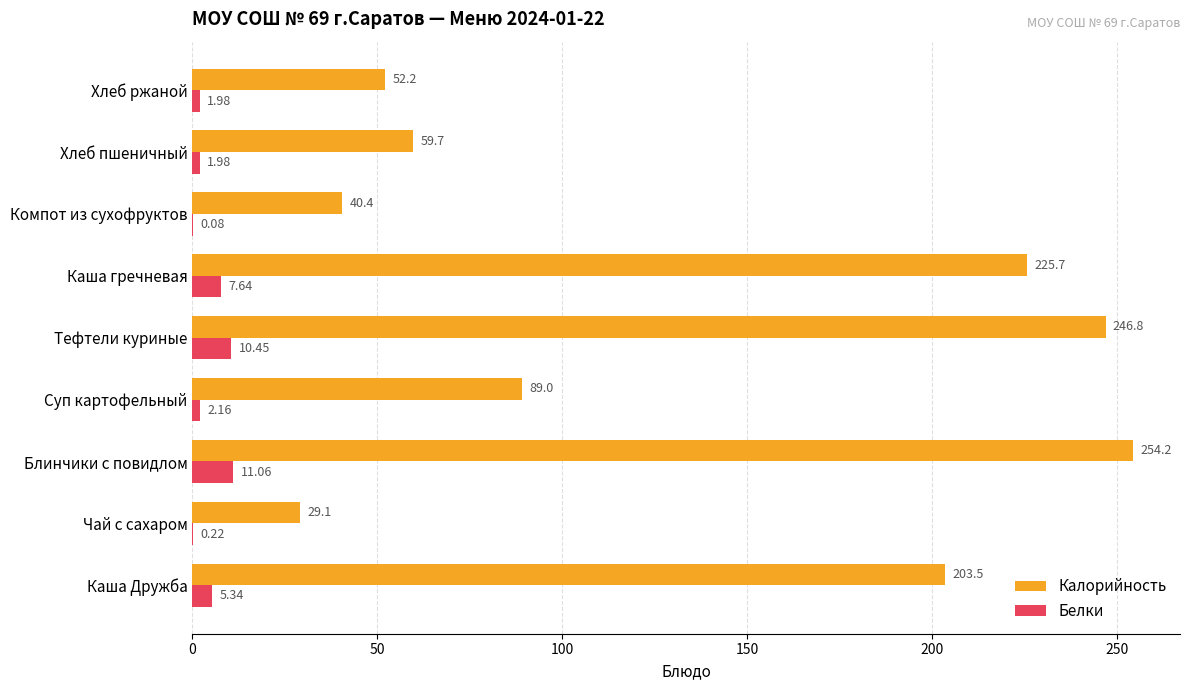

Between Блинчики с повидлом and Тефтели куриные, which series saw the biggest shift?

Калорийность